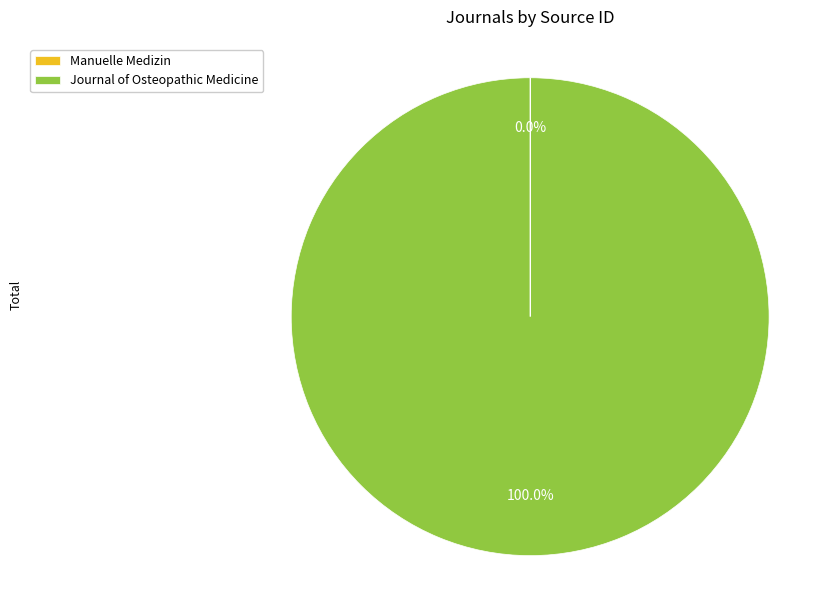

Which category has the biggest portion of the pie?

Journal of Osteopathic Medicine